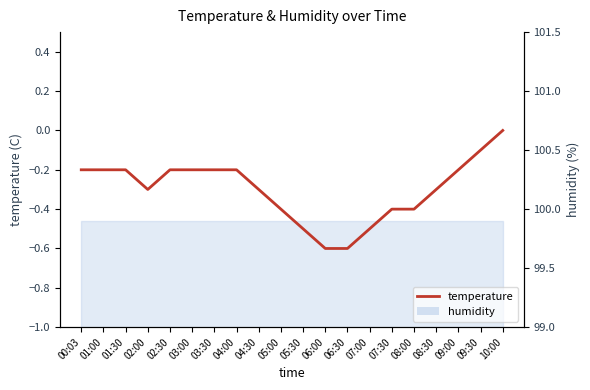

Is it true that the value at 07:00 is -0.3?

False